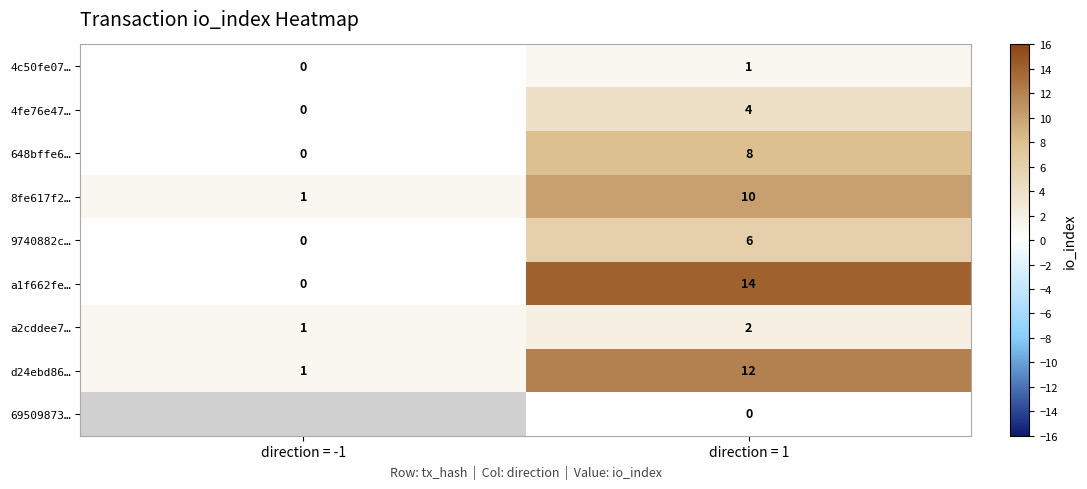

How many values in a1f662fe… are above zero?

1